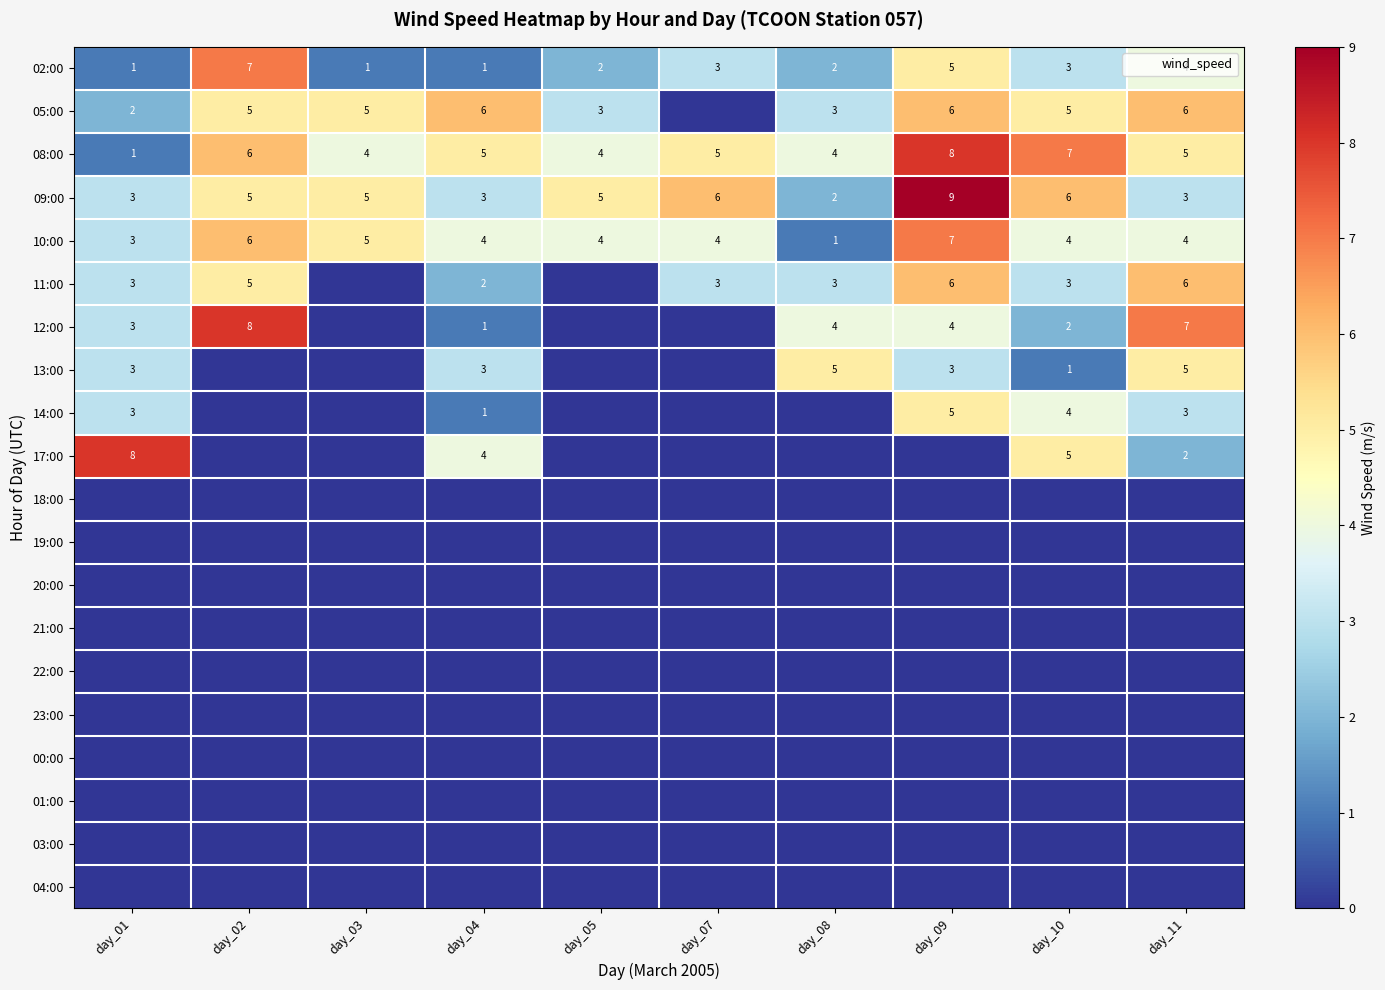

At which category is the sum across all series the highest?

day_09